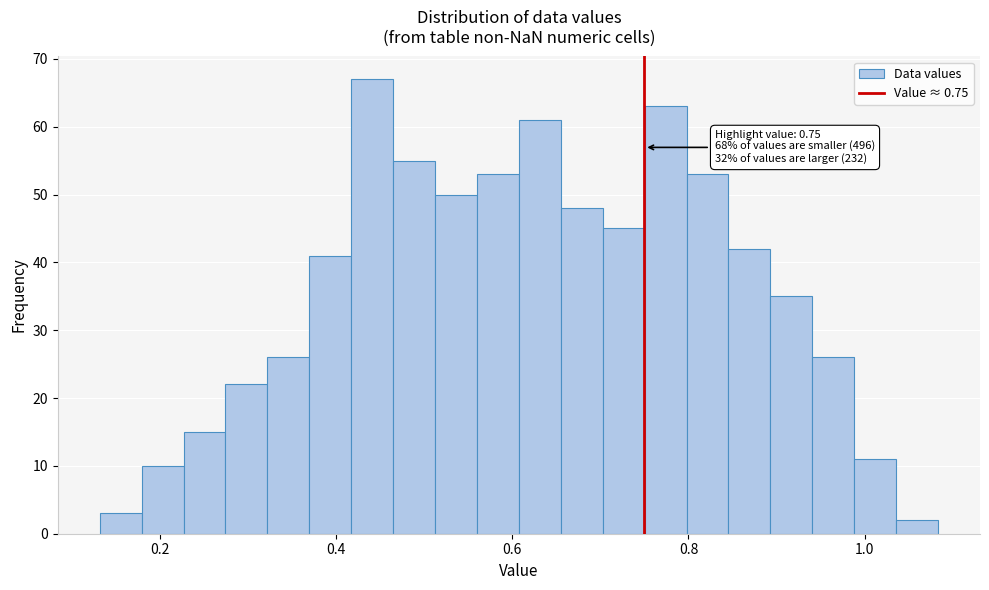

Around what value on the x-axis is the tallest bar? Give the approximate position of its centre, as read against the axis.

0.44